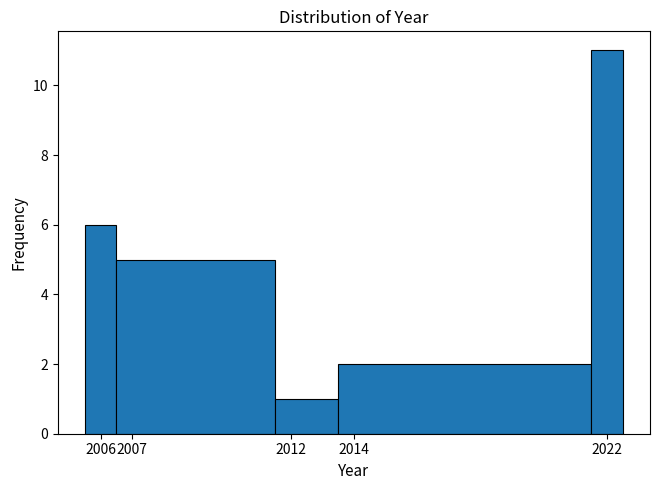

Reading left to right, transcribe this chart: for each bar, give the range it covers on the x-axis and its height. The values are not printed on the chart, so give them approximately, as read against the axis.

2005.5 to 2006.5: 6
2006.5 to 2011.5: 5
2011.5 to 2013.5: 1
2013.5 to 2021.5: 2
2021.5 to 2022.5: 11